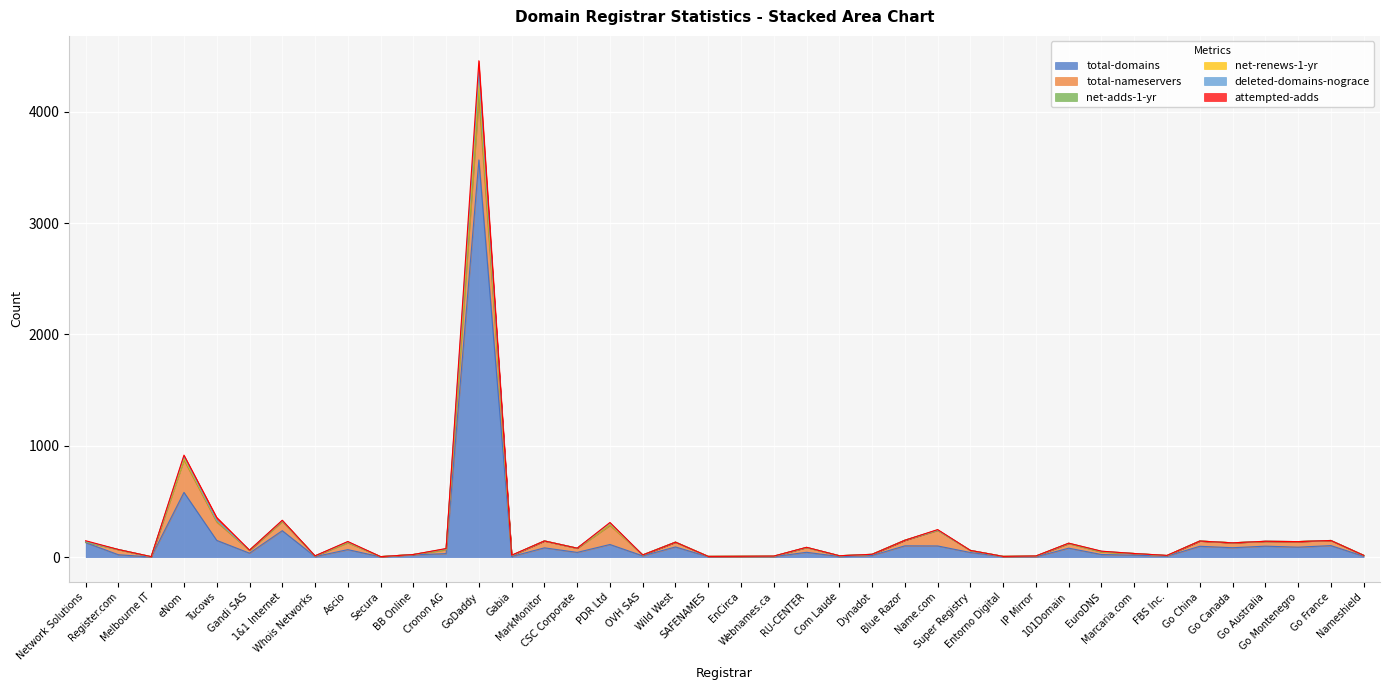

Where is deleted-domains-nograce nearest to the value 2138?

eNom